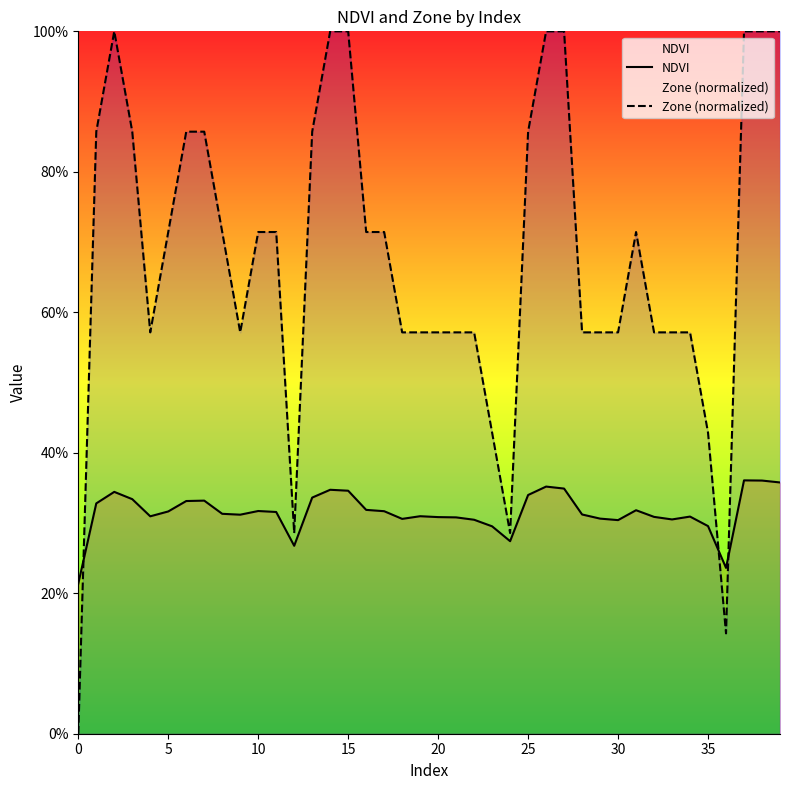

Read the Zone (normalized) value at 24.

0.3